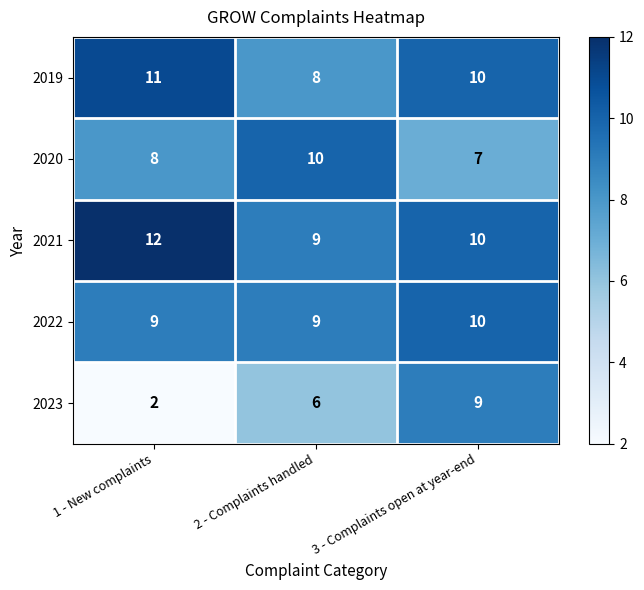

True or false: 2020 has a value of 12 at 1 - New complaints.

False